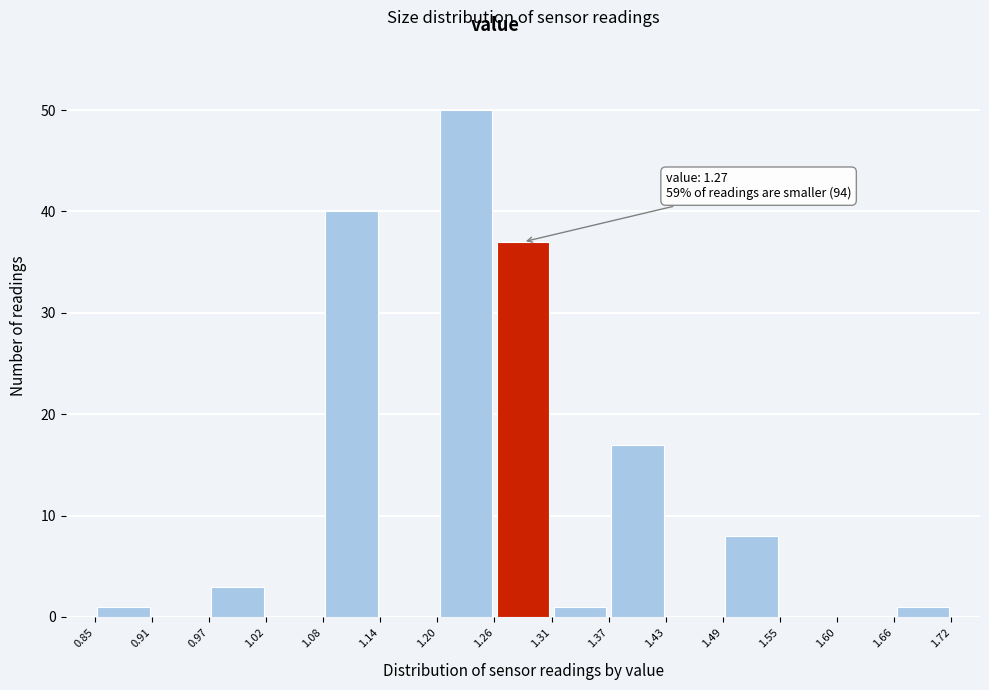

Which range on the x-axis has the tallest bar?

1.20 to 1.26